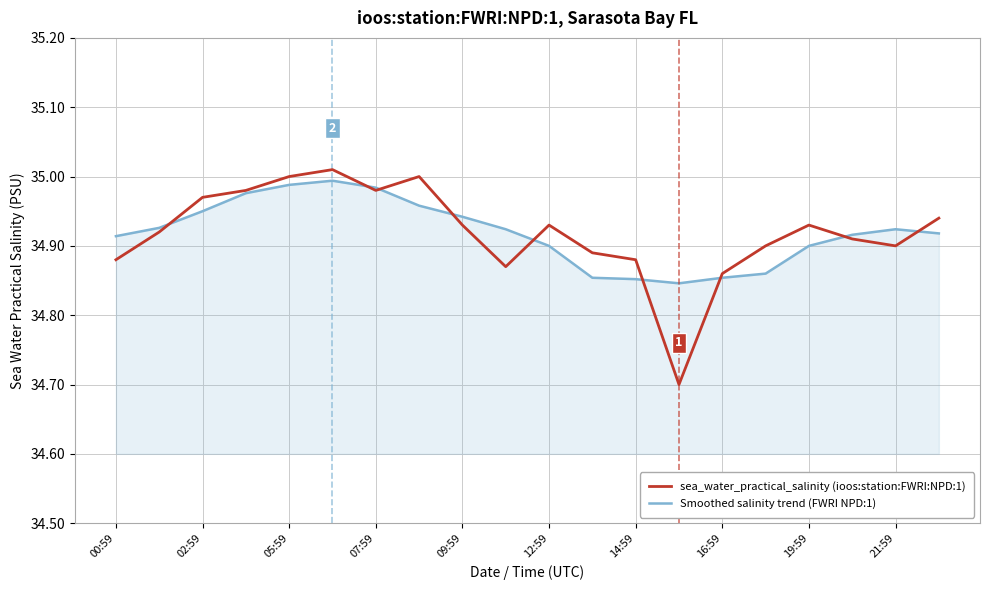

Which series has the widest spread of values?

sea_water_practical_salinity (ioos:station:FWRI:NPD:1)